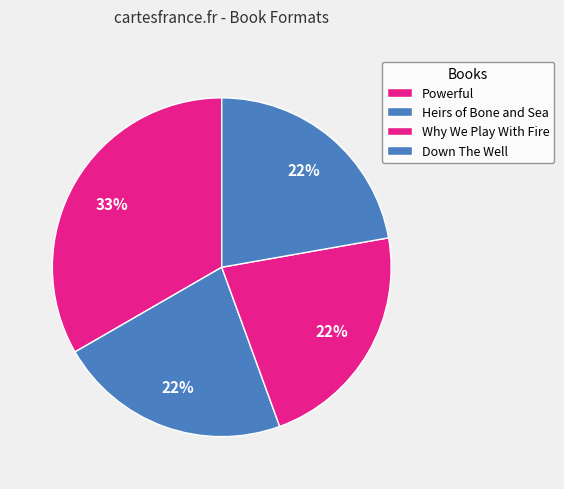

Count the number of slices in the pie.

4